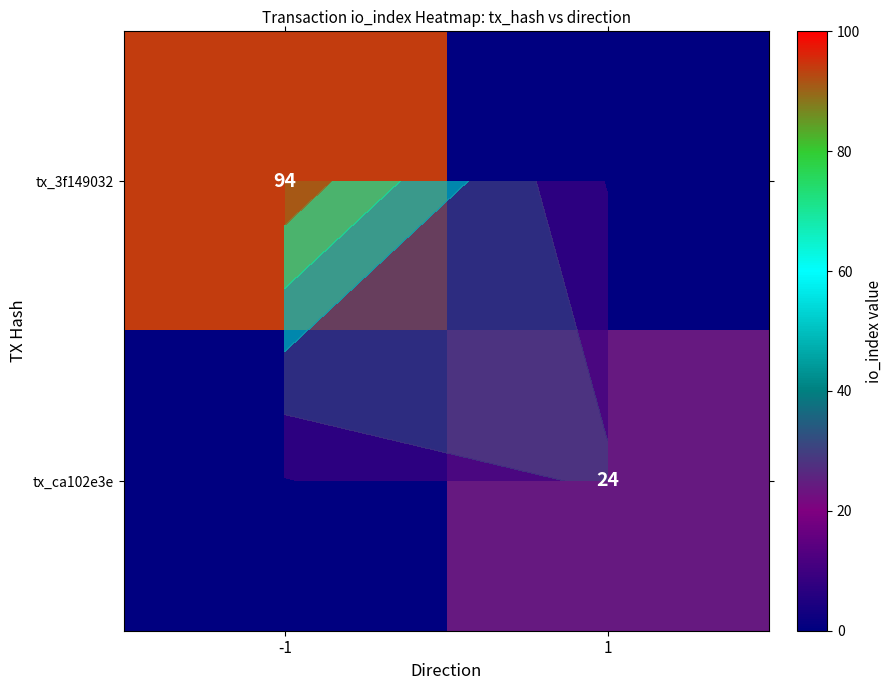

The value of tx_ca102e3e at -1 is 0. True or false?

True